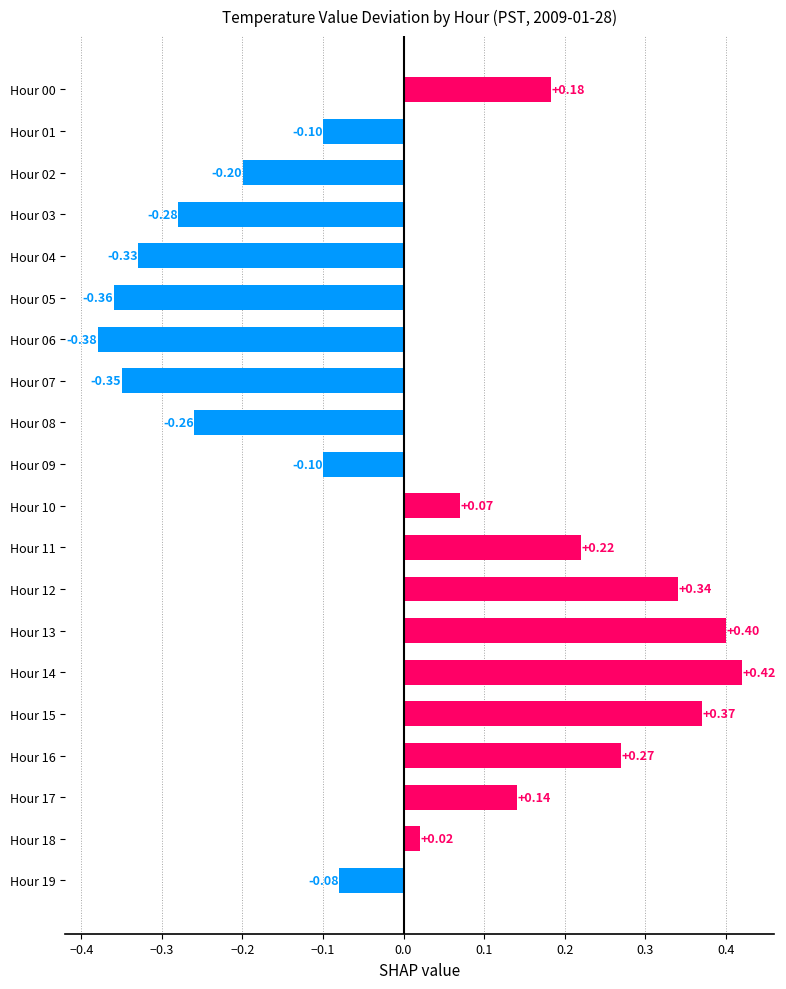

What is the difference between the second highest and minimum values?

0.8